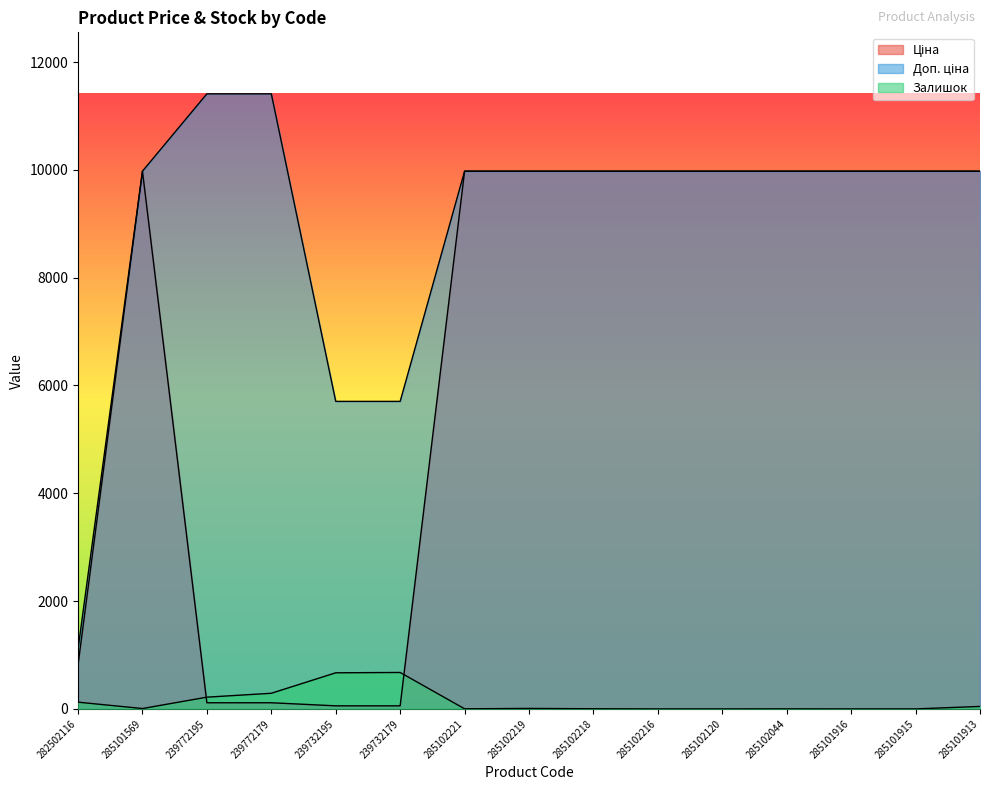

Reading left to right, transcribe all the data shown in this chart.

Ціна: 818.5	9975.0	114.1	114.1	57.0	57.0	9975.0	9975.0	9975.0	9975.0	9975.0	9975.0	9975.0	9975.0	9975.0
Доп. ціна: 1109.2	9975.0	11410.0	11410.0	5705.0	5705.0	9975.0	9975.0	9975.0	9975.0	9975.0	9975.0	9975.0	9975.0	9975.0
Залишок: 125.0	7.0	218.0	290.0	670.0	676.0	2.0	9.0	3.0	0.0	0.0	1.0	0.0	0.0	46.0